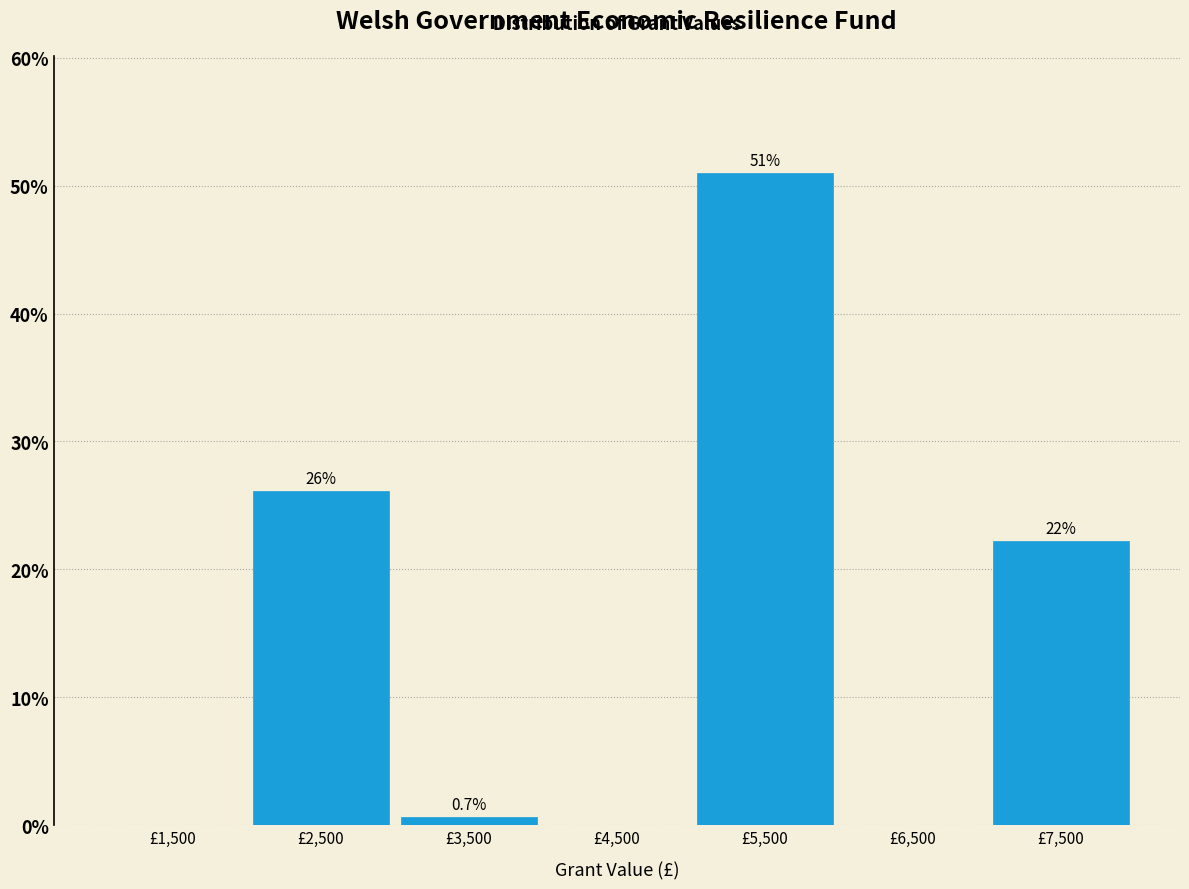

Which range on the x-axis has the tallest bar?

5000 to 6000